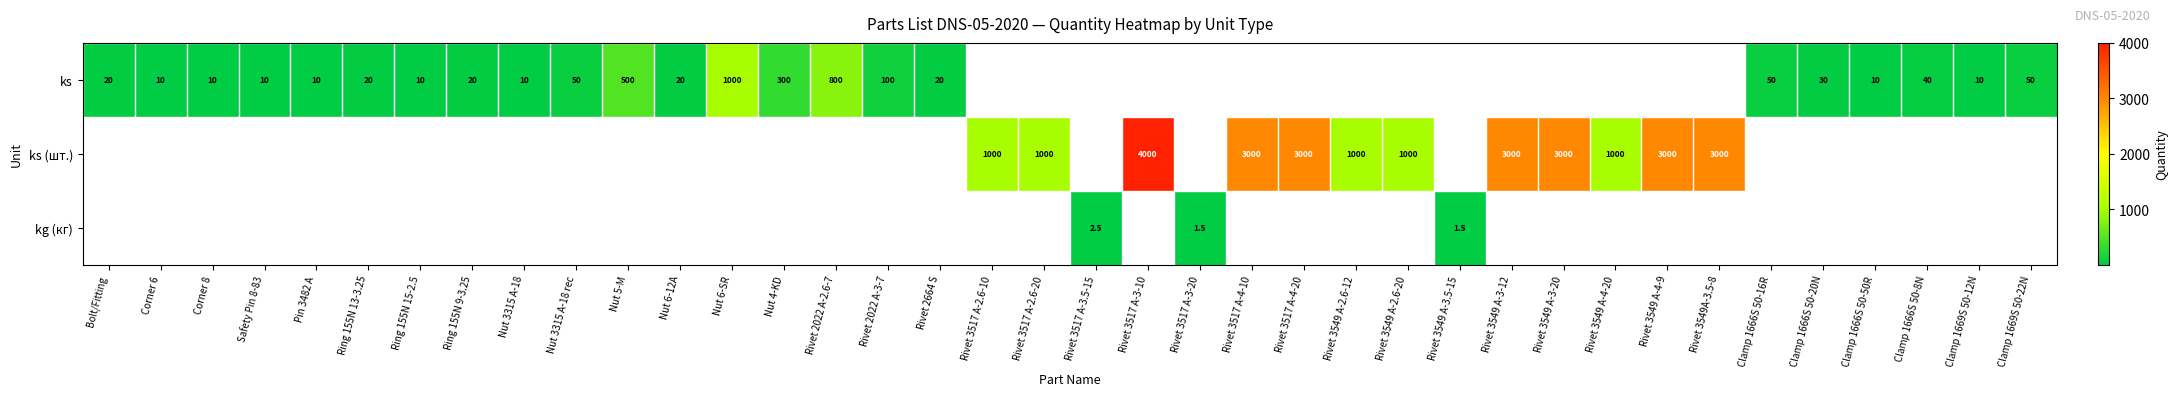

How many distinct data groups are displayed?

3